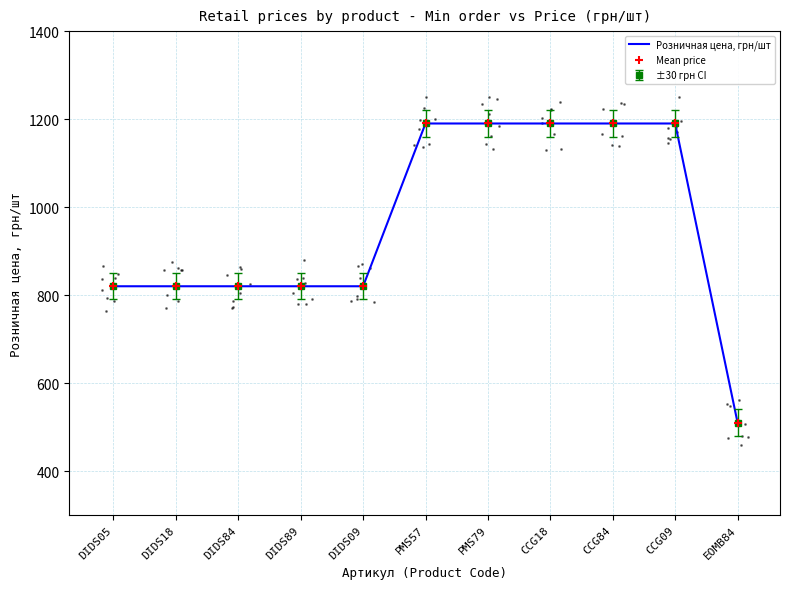

True or false: Розничная цена, грн/шт and Mean price intersect in this chart.

False